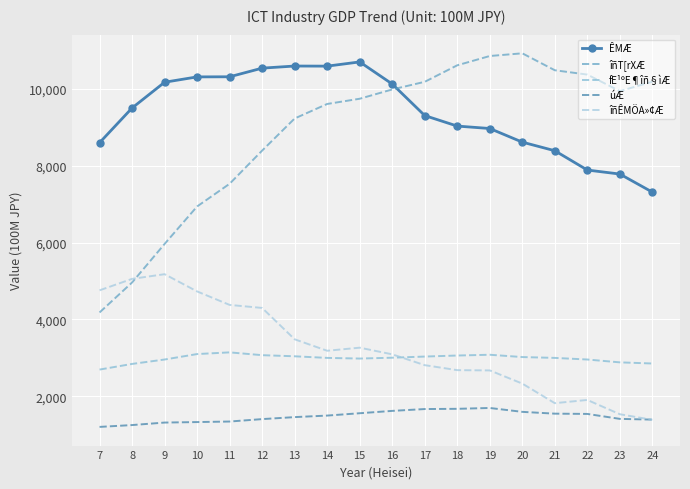

True or false: úÆ and îñT[rXÆ cross at least once.

False